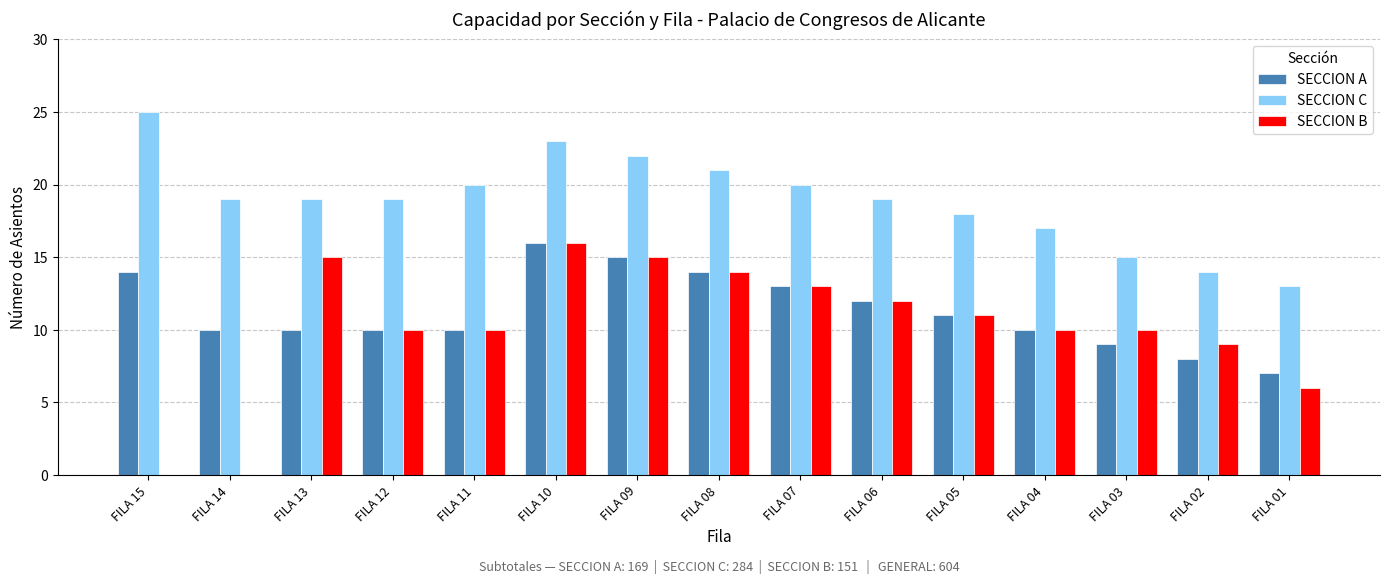

At which category is the sum across all series the highest?

FILA 10